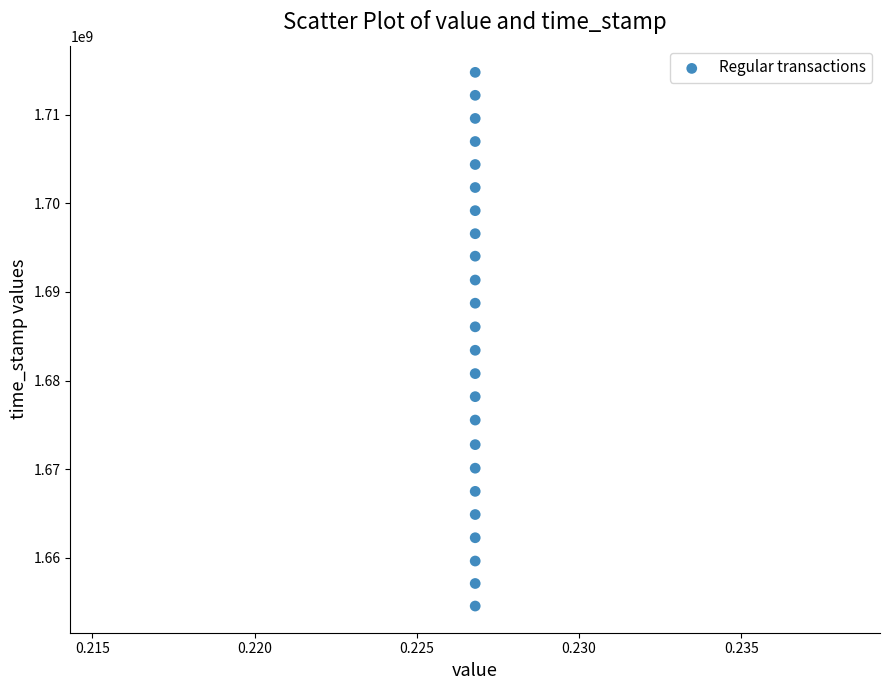

What is the range of Y values (max minus min)?

60177047